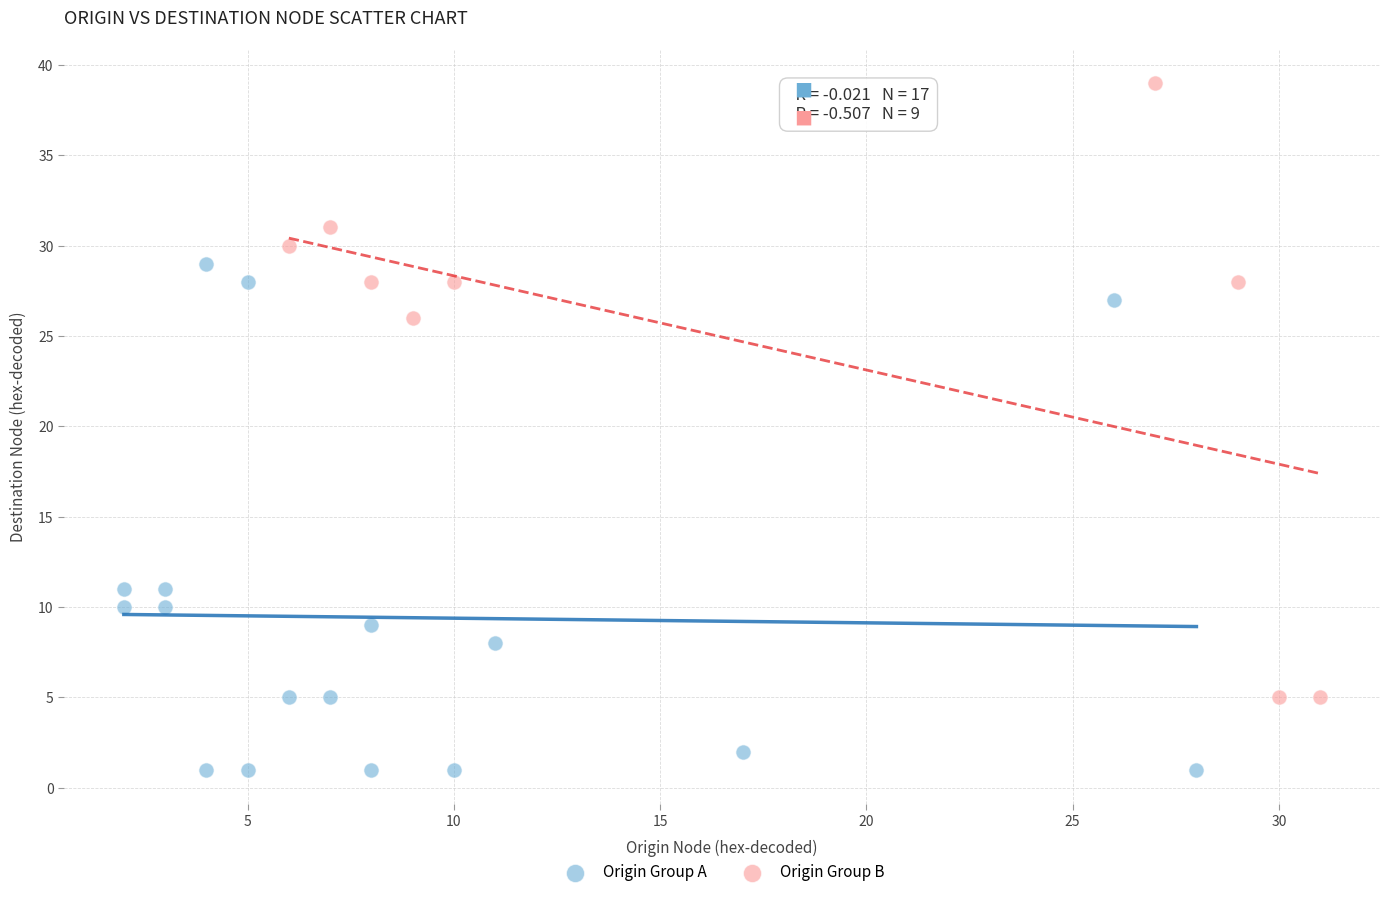

What are all the series names shown in the legend?

Origin Group A, Origin Group B